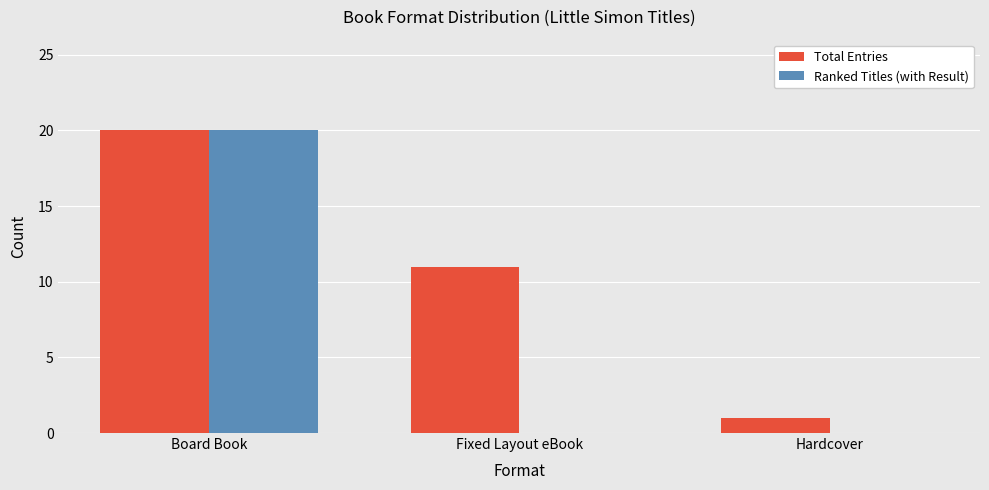

How many groups of bars are there?

3